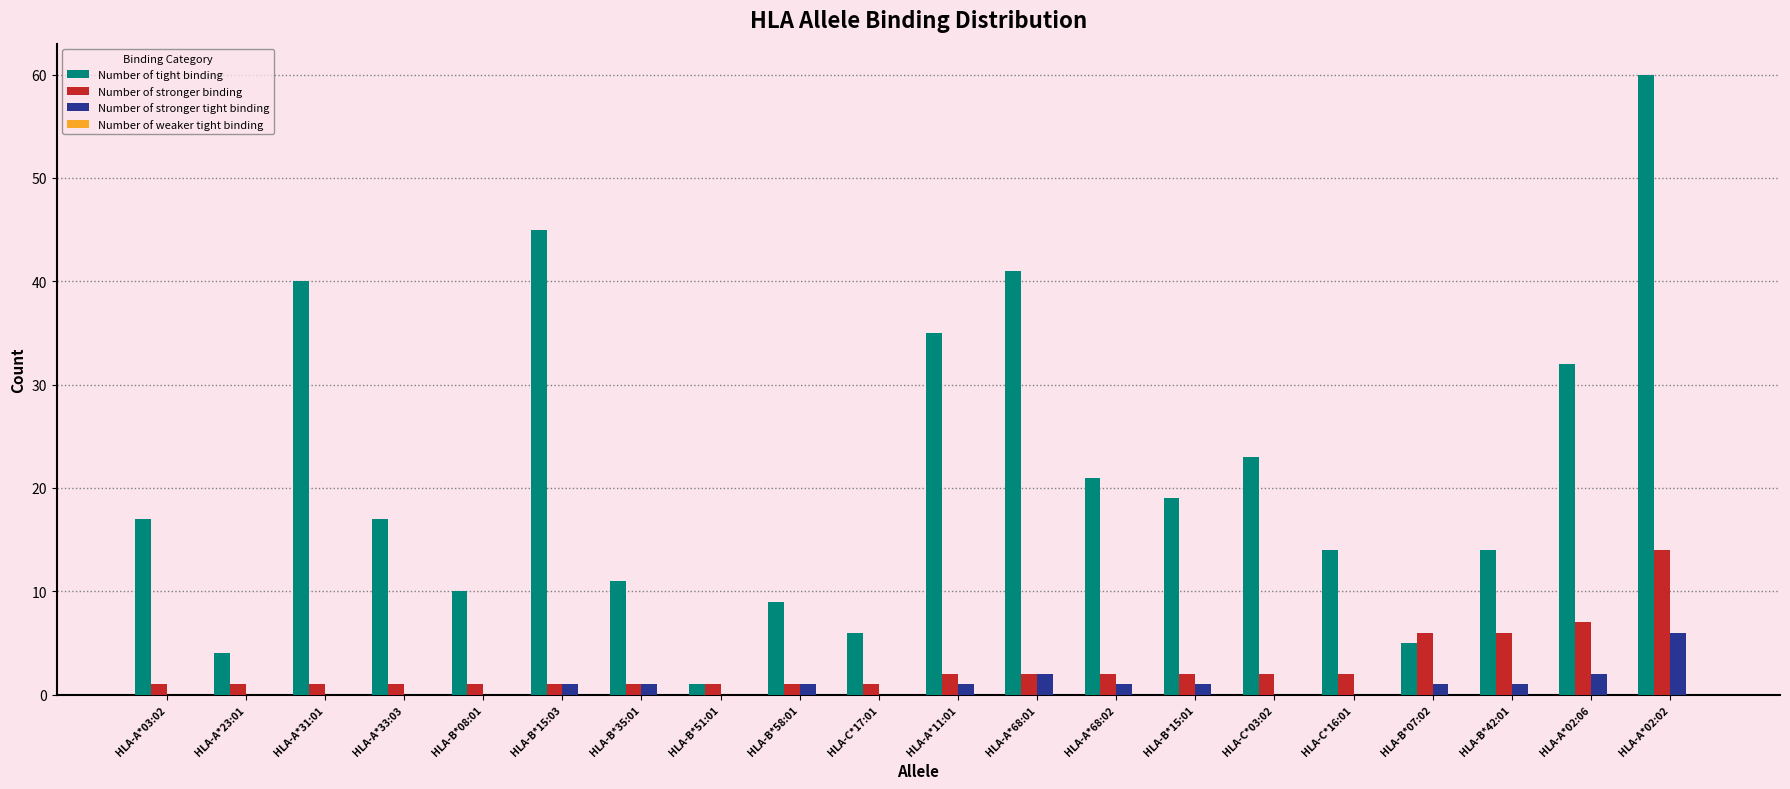

True or false: Number of tight binding has a value of 94 at HLA-A*02:02.

False